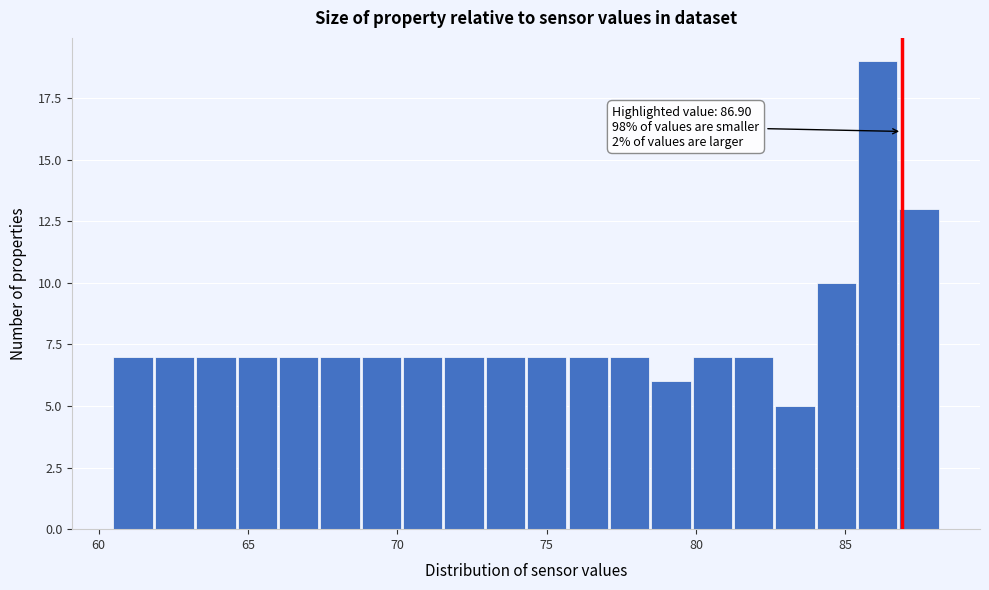

Read against the x-axis, roughly where is the centre of the tallest bar?

86.0